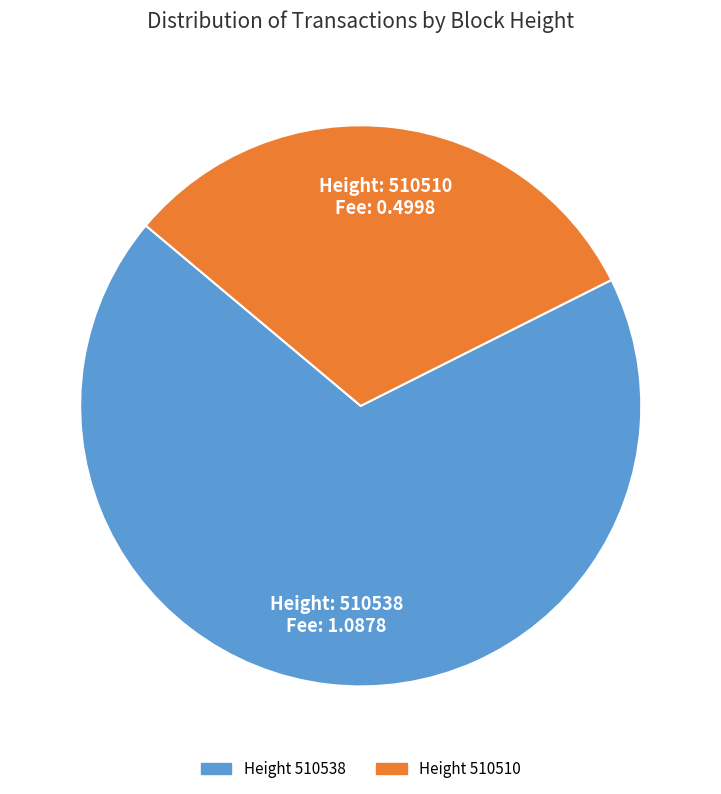

How many segments does this pie chart have?

2